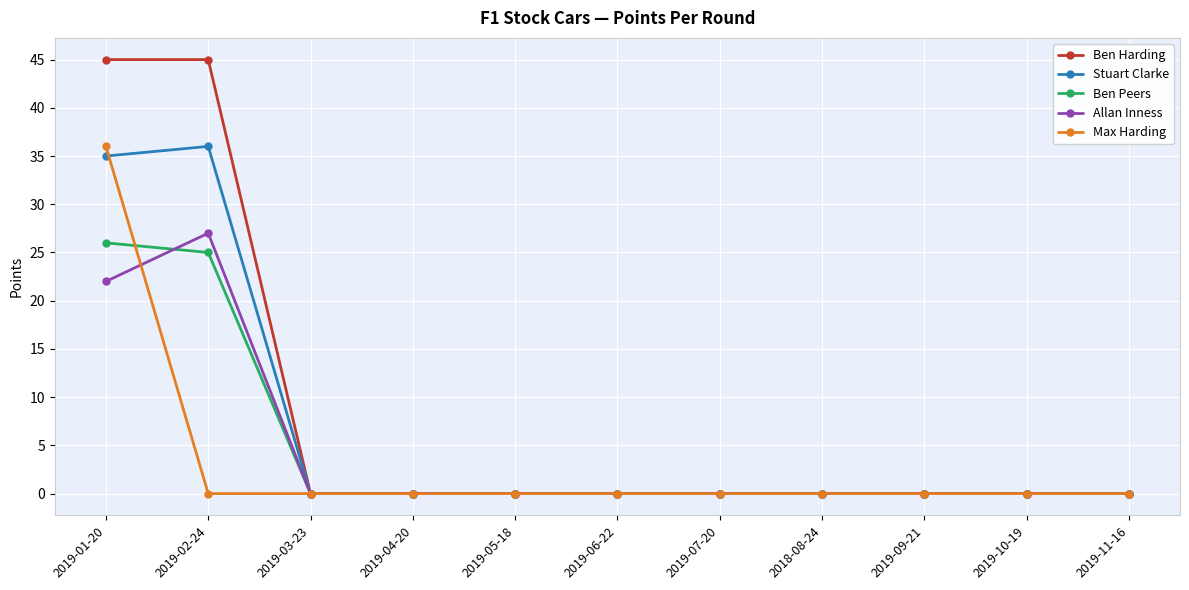

Reading right to left, what are all the values shown in this chart?

Ben Harding: 0	0	0	0	0	0	0	0	0	45	45
Stuart Clarke: 0	0	0	0	0	0	0	0	0	36	35
Ben Peers: 0	0	0	0	0	0	0	0	0	25	26
Allan Inness: 0	0	0	0	0	0	0	0	0	27	22
Max Harding: 0	0	0	0	0	0	0	0	0	0	36